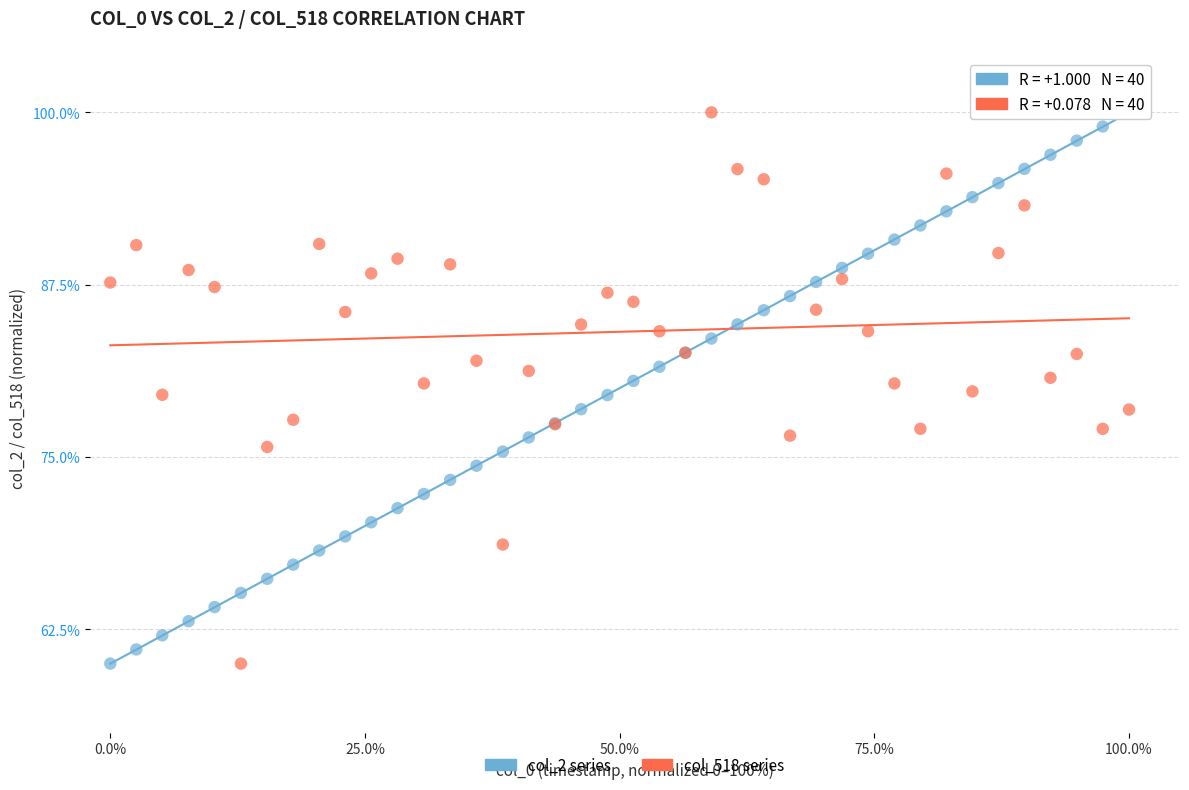

What is the X range (max minus min) for the scatter plot?

100.0